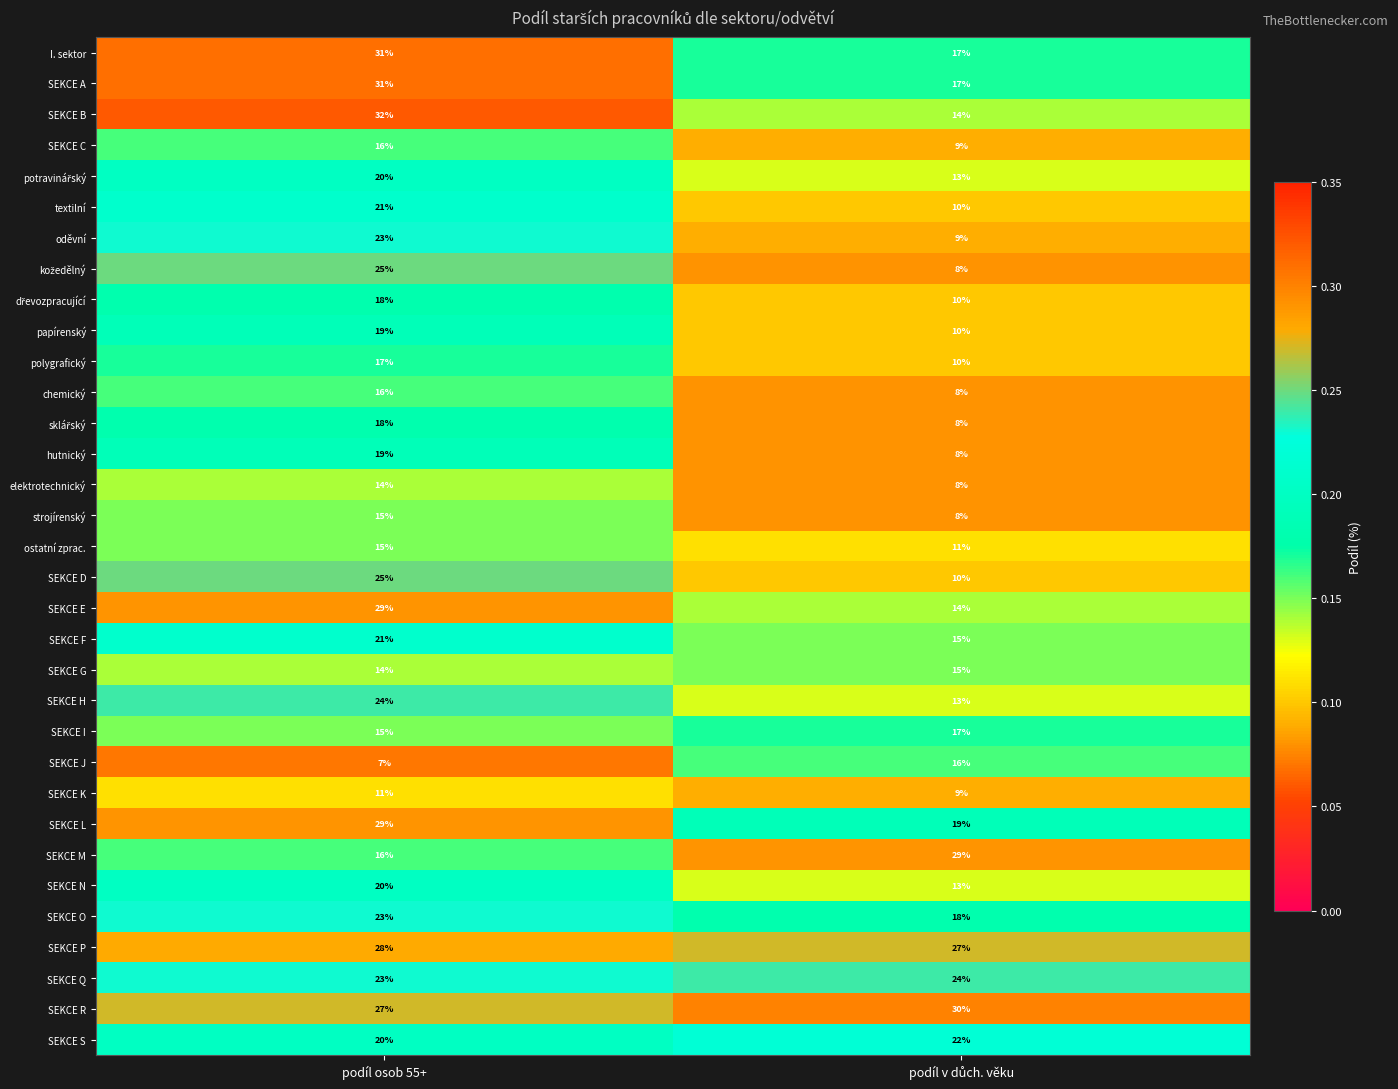

Which series has the widest spread of values?

SEKCE B